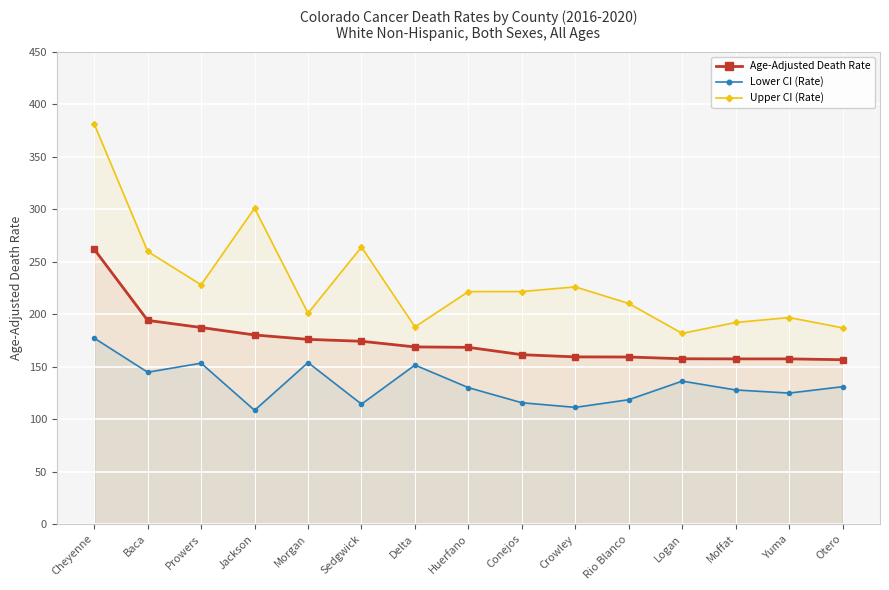

The value of Age-Adjusted Death Rate at Cheyenne is 261.9. True or false?

True